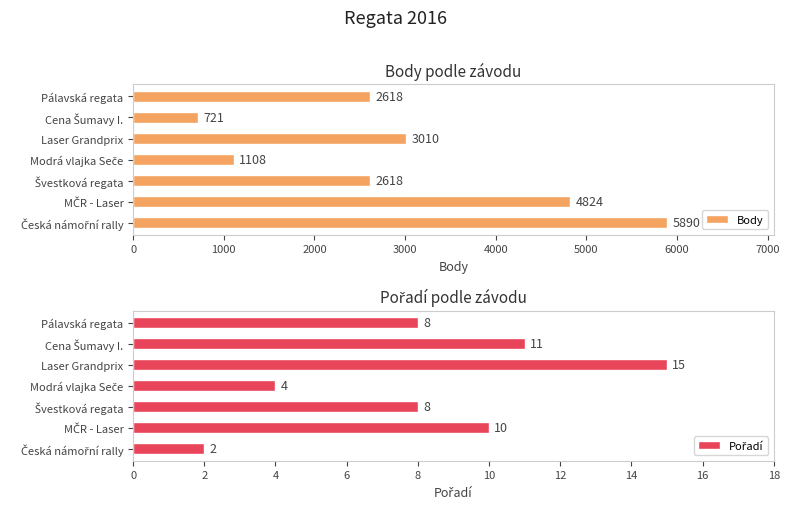

Reading left to right, what are all the values shown in this chart?

Body: 2618	721	3010	1108	2618	4824	5890
Pořadí: 8	11	15	4	8	10	2